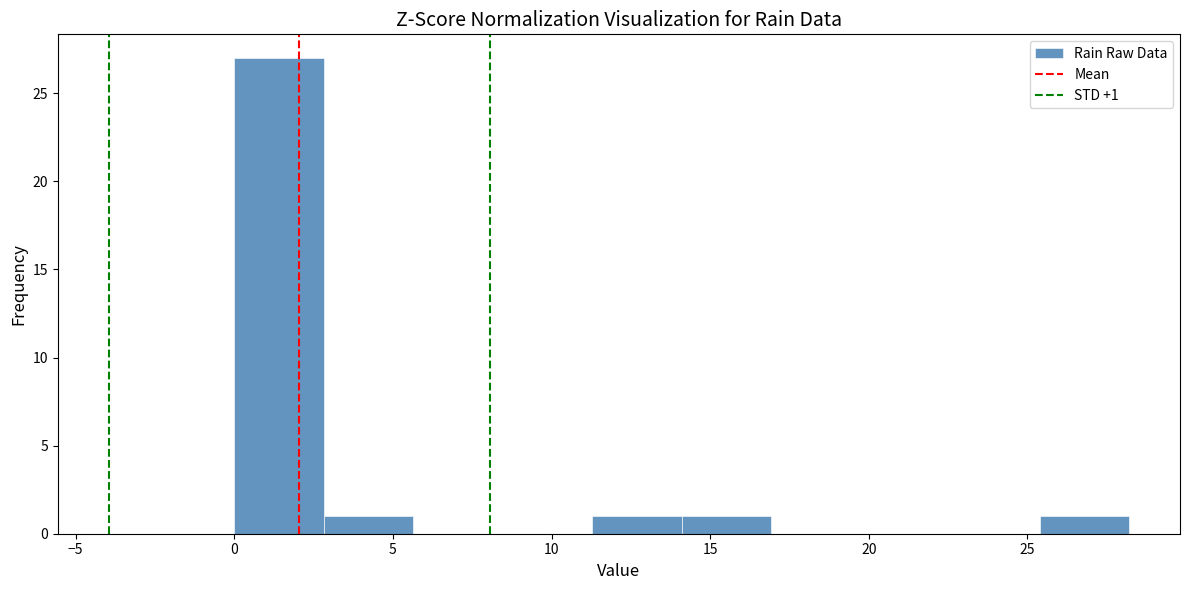

Which range on the x-axis has the tallest bar?

0.0 to 3.0